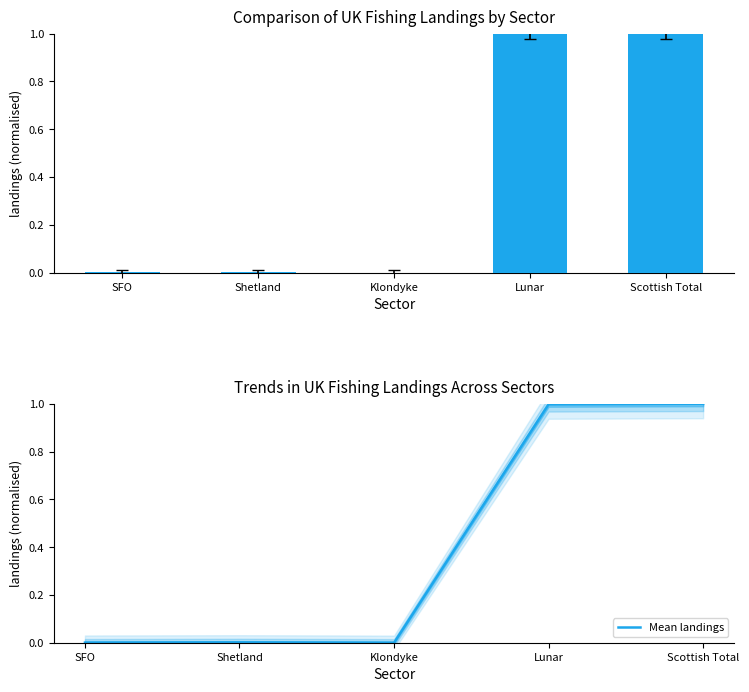

Is it true that Mean landings equals -0.4 at Klondyke?

False